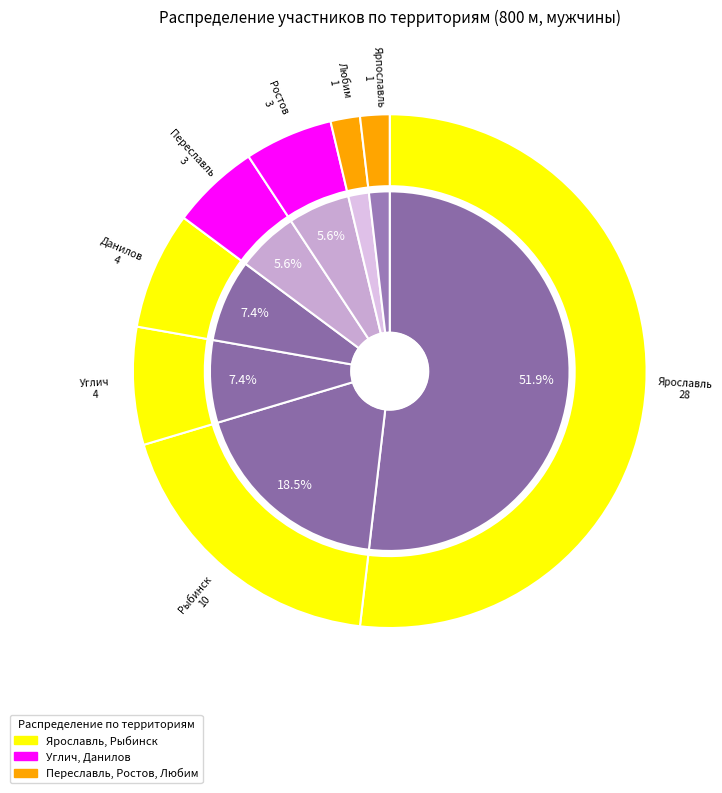

True or false: Ростов accounts for 1% of the total.

False